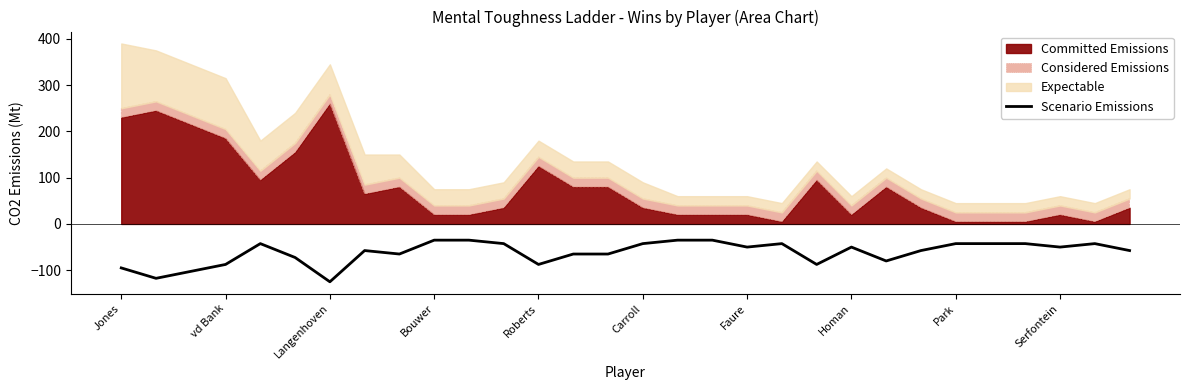

How many data points are above -50?

12